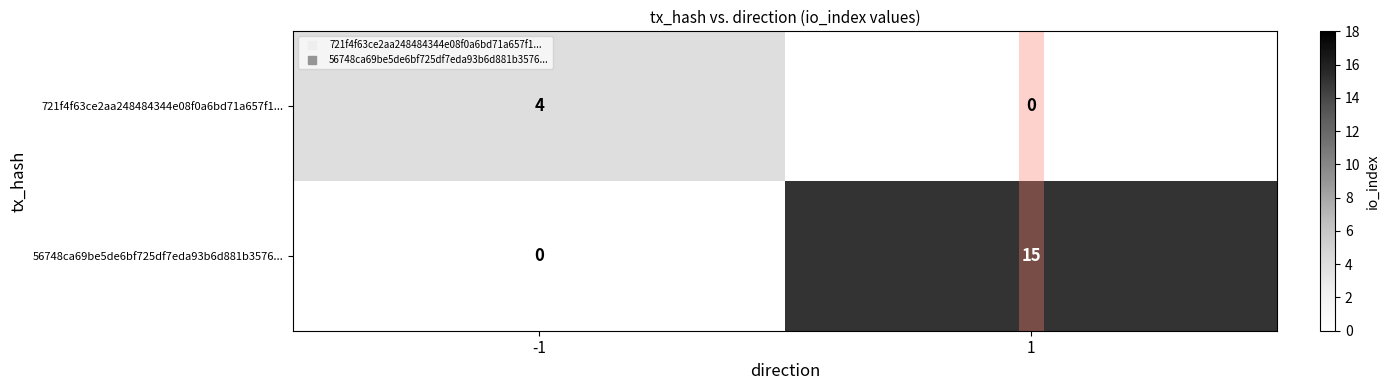

Is the value of 721f4f63ce2aa248484344e08f0a6bd71a657f1... at 1 greater than the value of 56748ca69be5de6bf725df7eda93b6d881b3576... at 1?

No